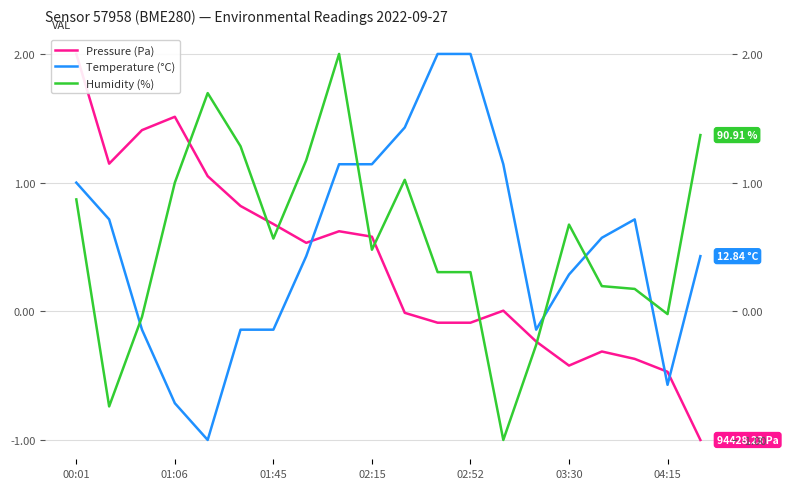

How many times do Pressure (Pa) and Humidity (%) cross each other?

7